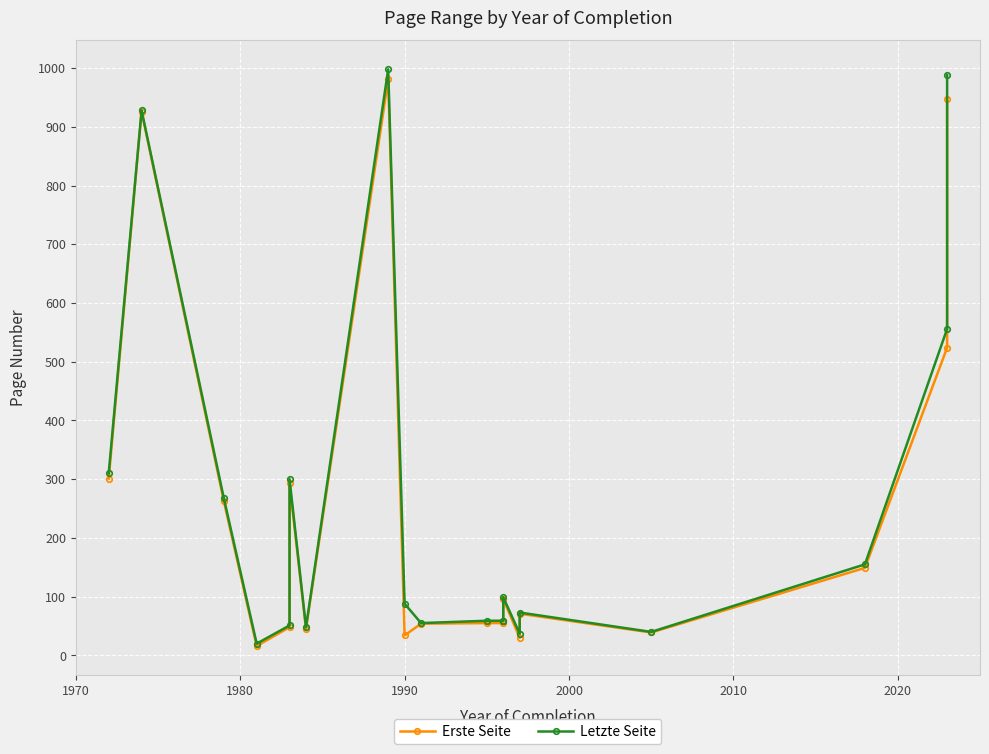

How many values in the Erste Seite series exceed 71?

9